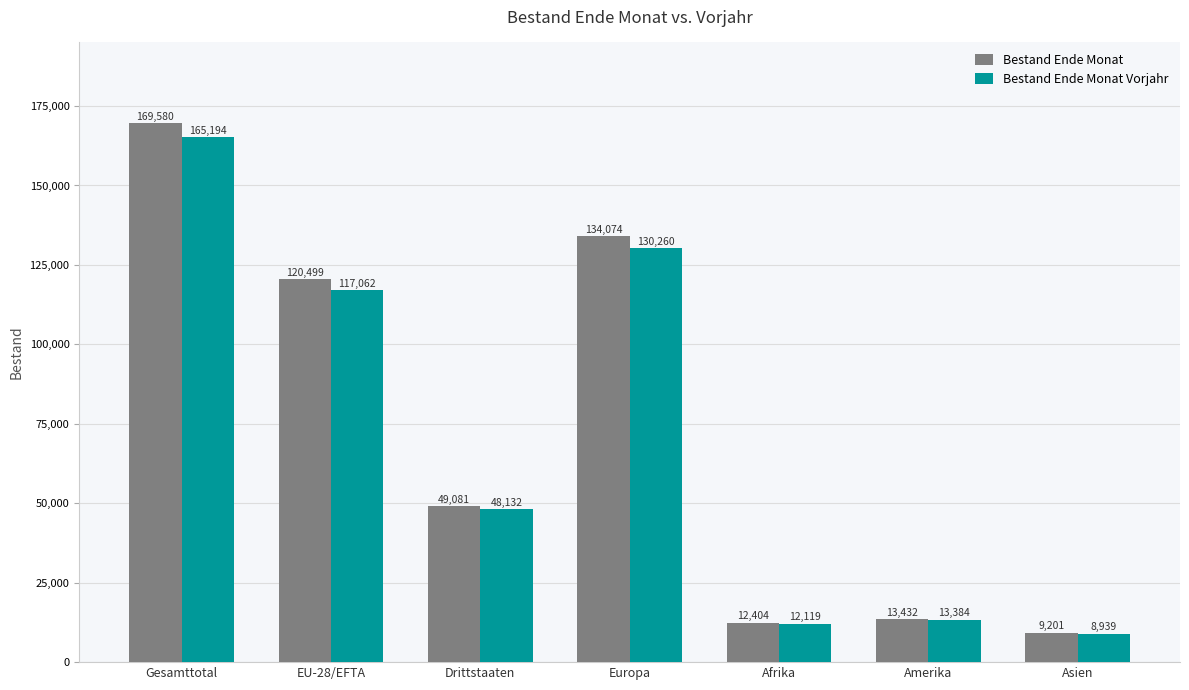

The value of Bestand Ende Monat Vorjahr at Europa is 130260. True or false?

True